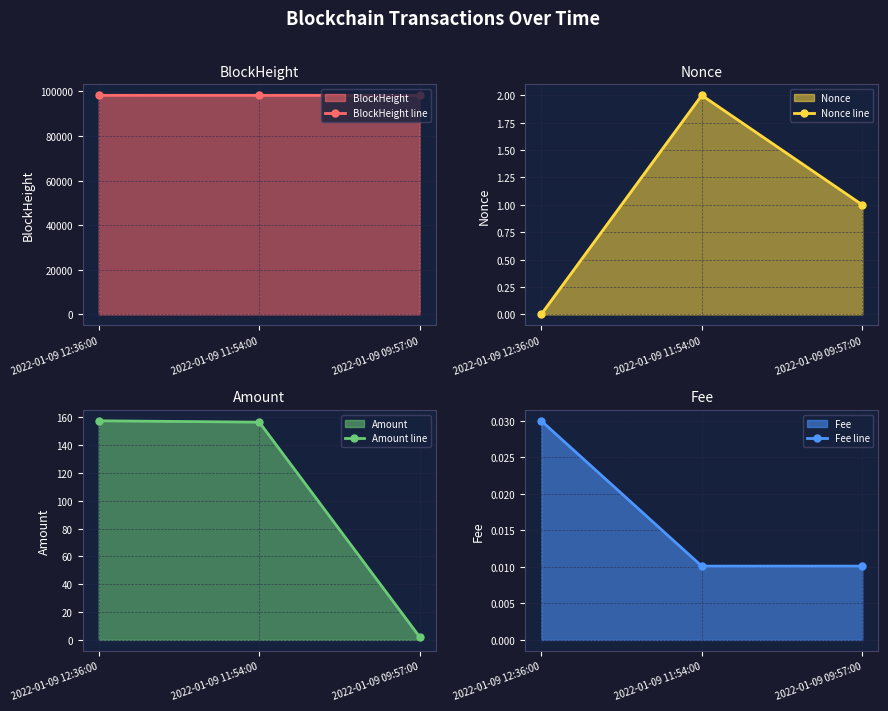

Does the chart have visible grid lines?

Yes